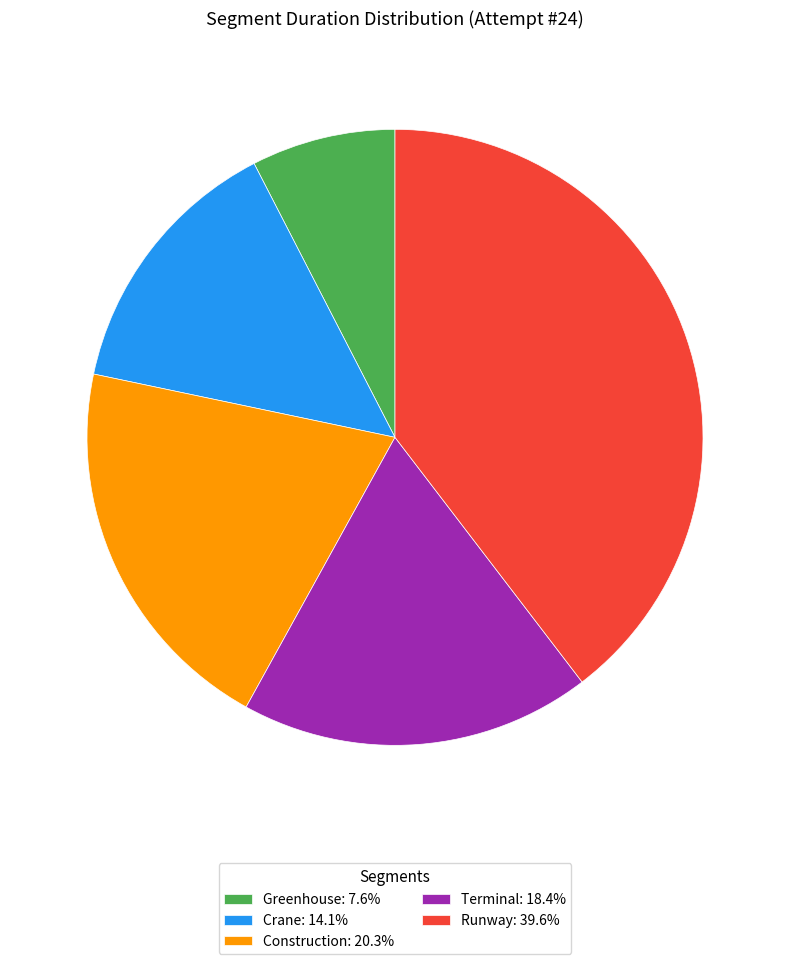

The Crane slice represents 22% of the pie. True or false?

False